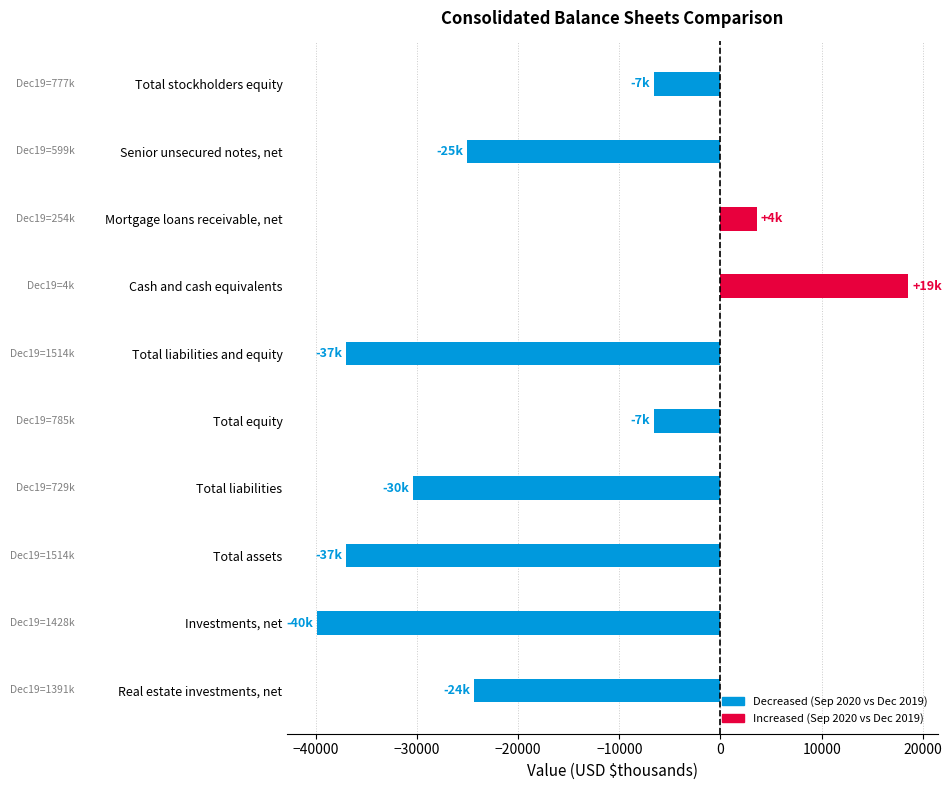

At which category does the chart reach its peak across all series?

Cash and cash equivalents